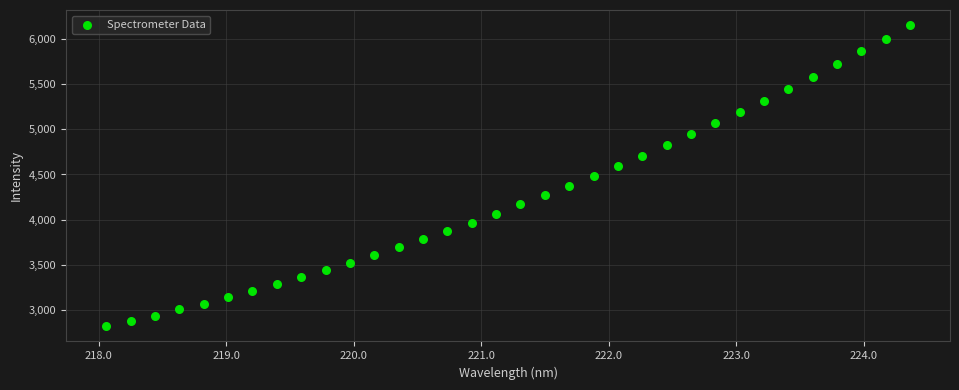

What is the range of Y values (max minus min)?

3326.7